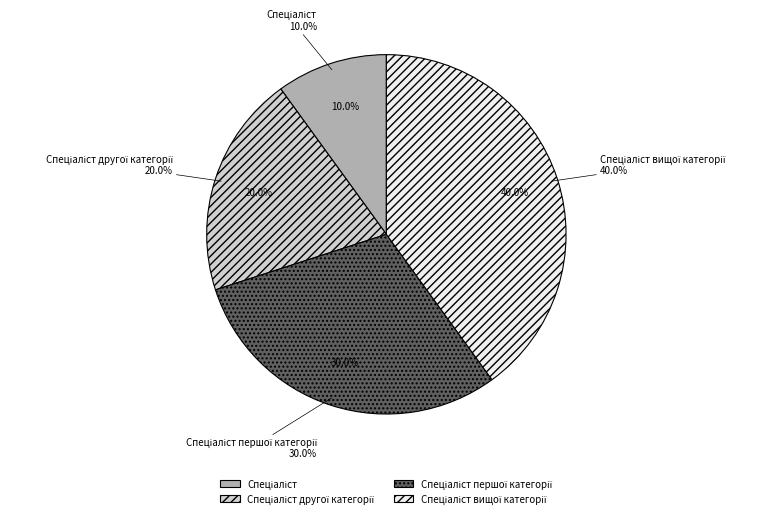

How many slices are in this pie chart?

4